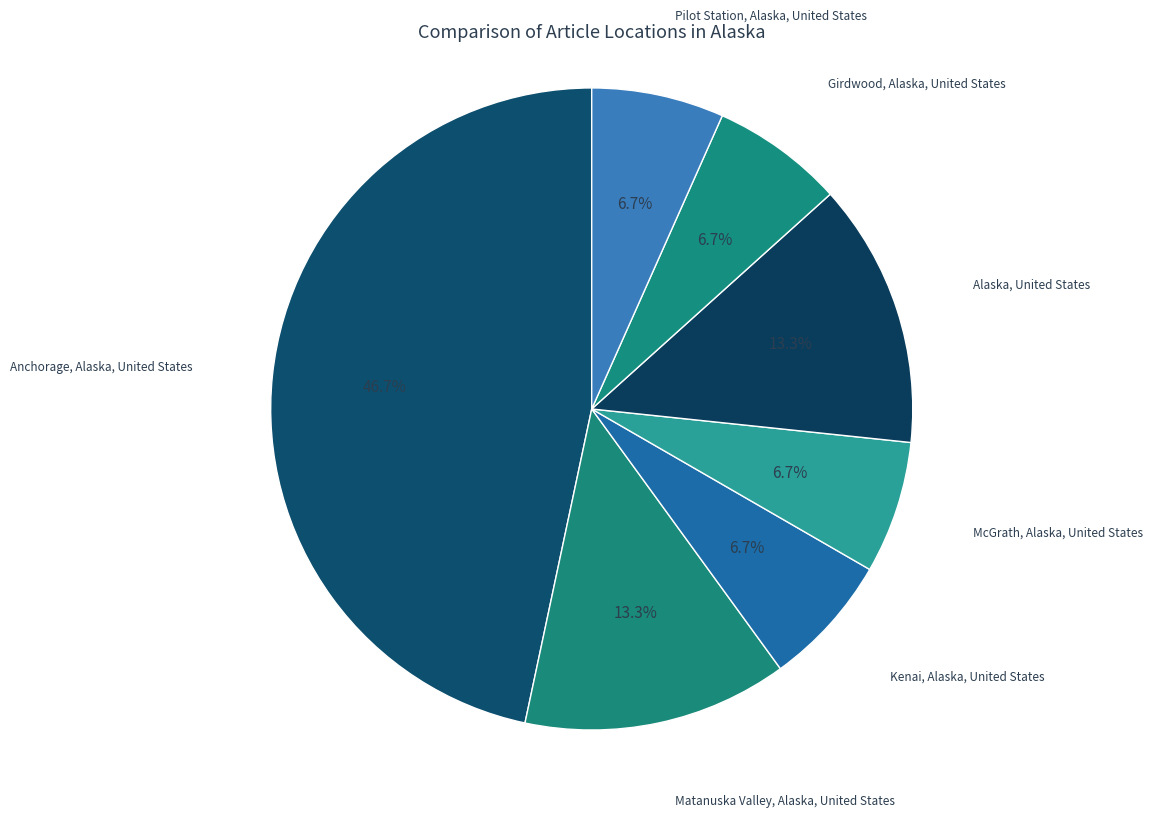

Approximately how many times larger is the value at Pilot Station, Alaska, United States compared to Girdwood, Alaska, United States?

1.0